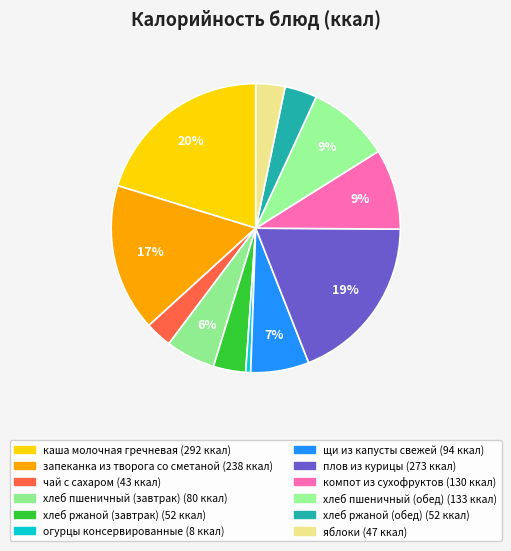

Count the number of slices in the pie.

12